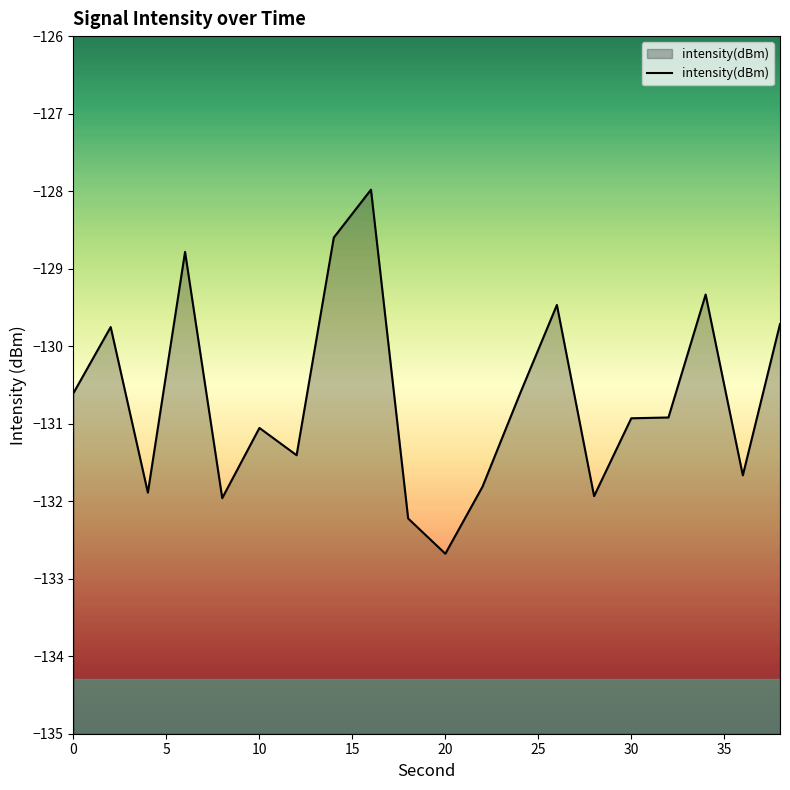

How many lines are shown in the chart?

1